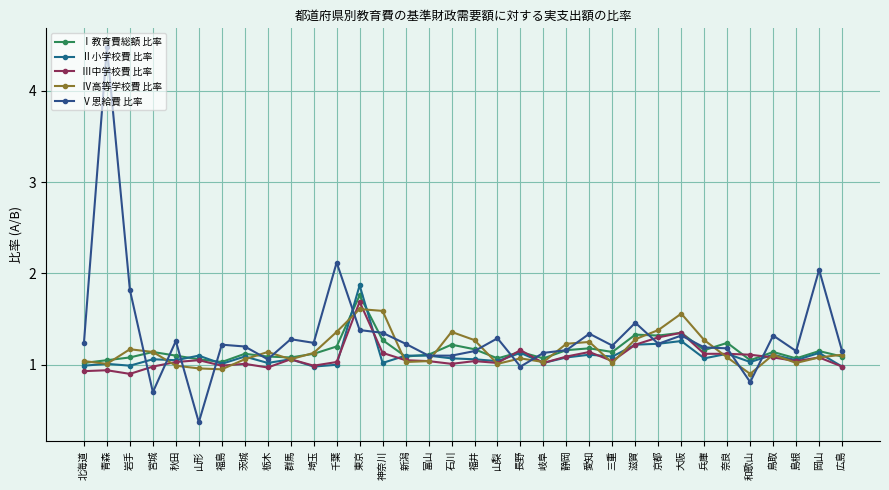

What is the difference between the second highest and second lowest values in the Ⅱ小学校費 比率 series?

0.3